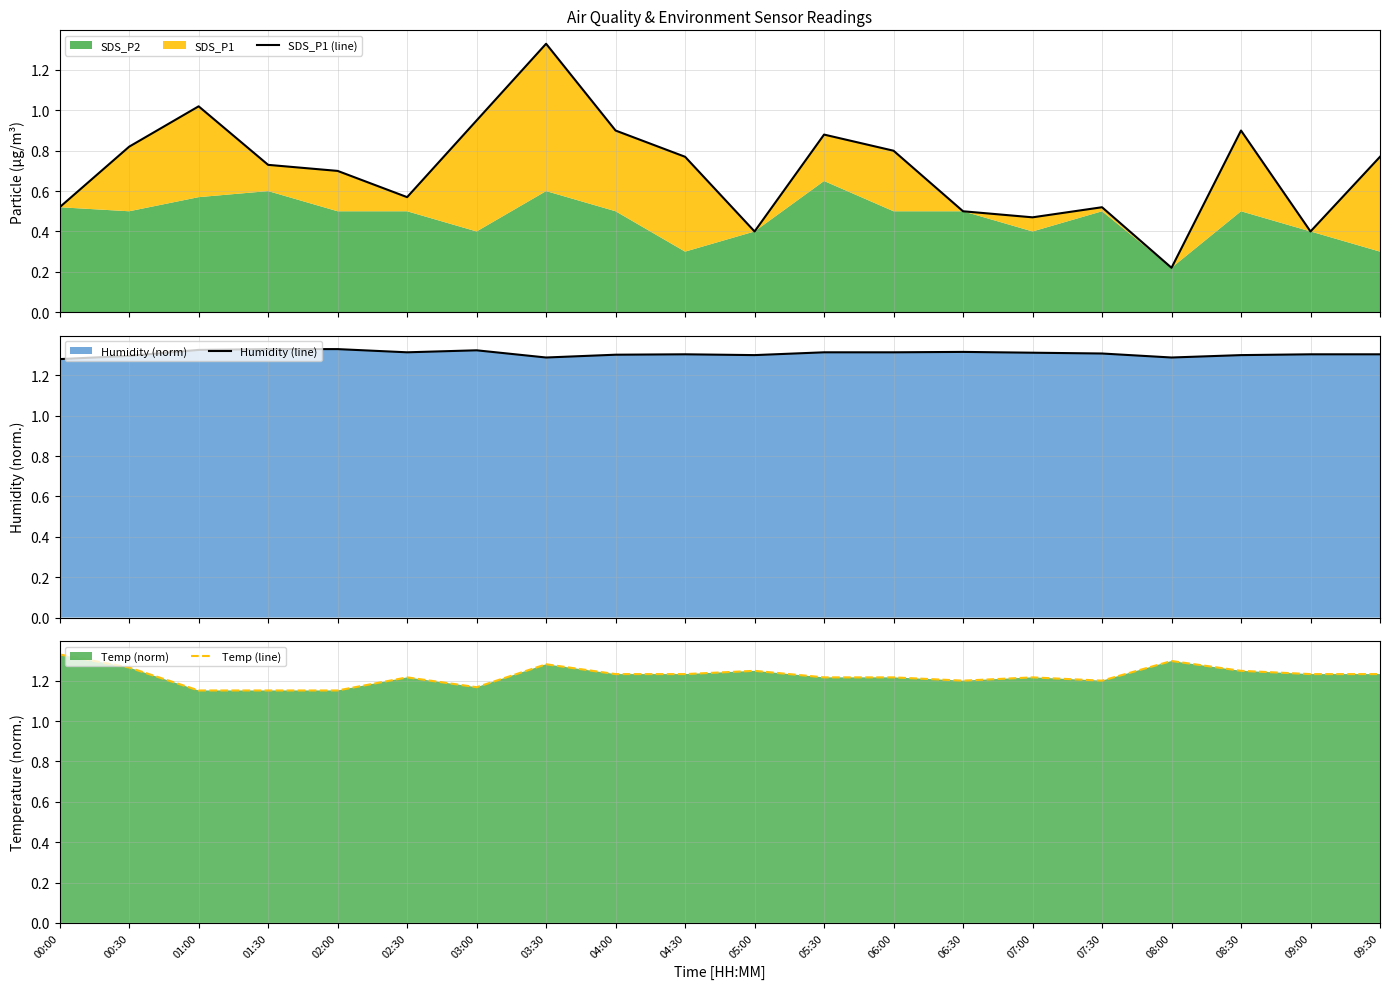

At which category does Humidity (line) reach its first local peak?

03:00